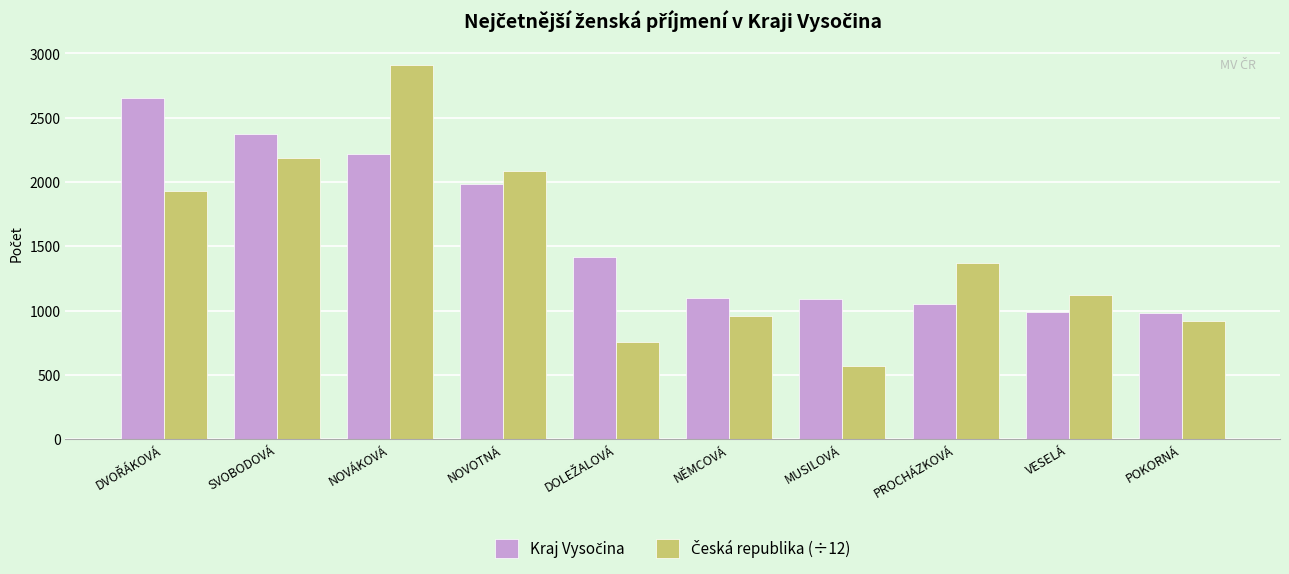

What is the greatest value displayed?

2906.7